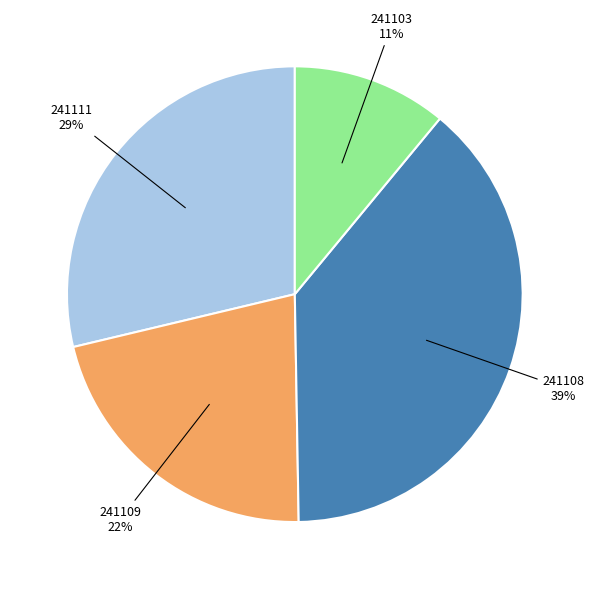

To the nearest percent, what is the average slice percentage?

25%